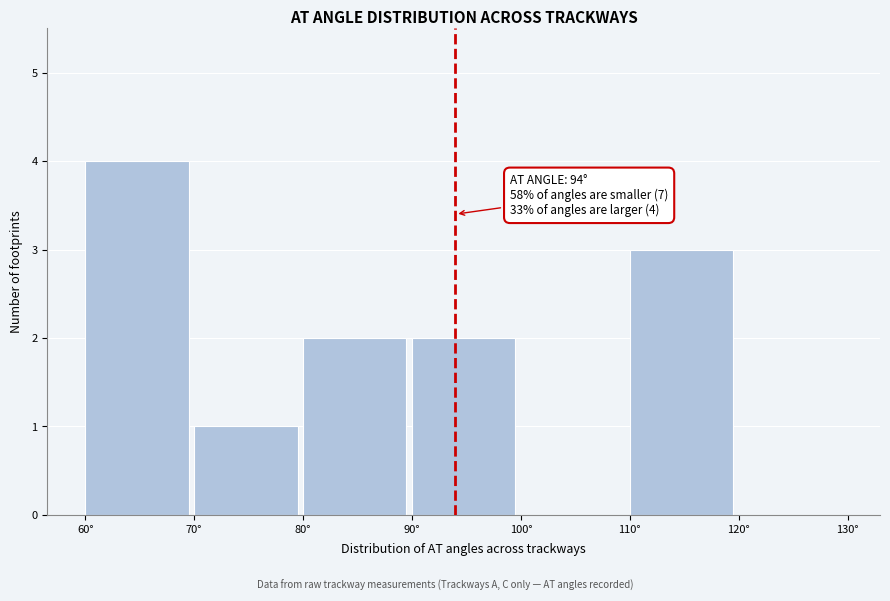

Over which range of the x-axis is the bar tallest?

60 to 70